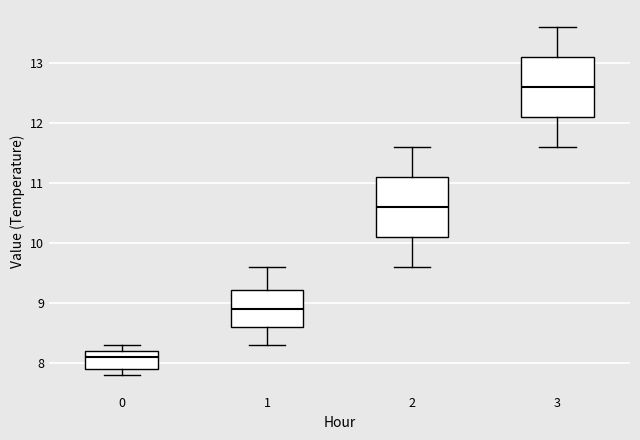

Reading left to right, transcribe this box plot: for each box, give where its median line is, the range the box spans, and where its two whiskers end, as read against the y-axis. The values are not printed on the chart, so give them approximately, as read against the axis.

0: median 8.1, box 7.9 to 8.2, whiskers 7.8 to 8.3
1: median 8.9, box 8.6 to 9.2, whiskers 8.3 to 9.6
2: median 10.6, box 10.1 to 11.1, whiskers 9.6 to 11.6
3: median 12.6, box 12.1 to 13.1, whiskers 11.6 to 13.6